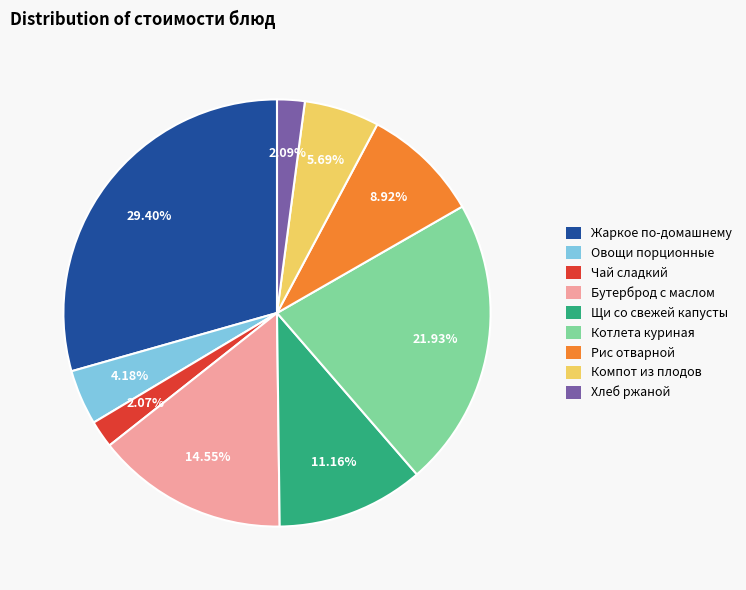

Which category has the biggest portion of the pie?

Жаркое по-домашнему